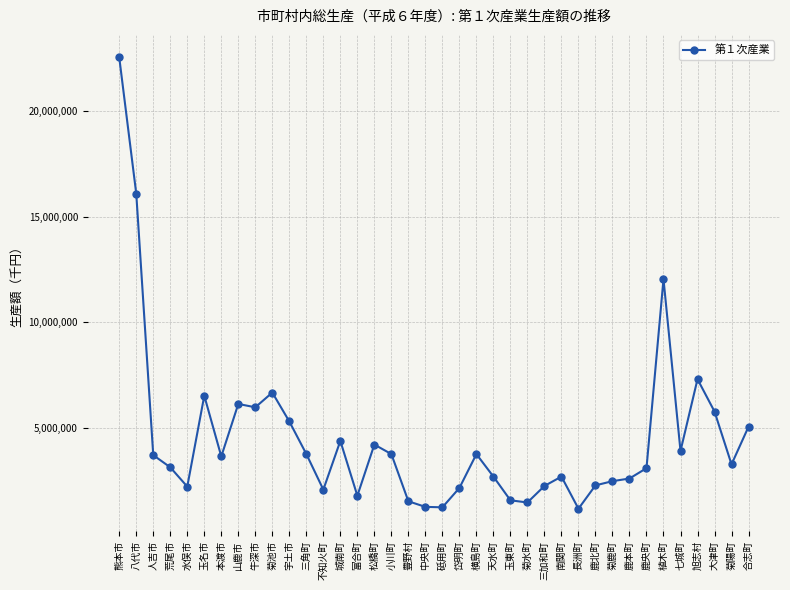

True or false: the data shows 2595500 at 松橋町.

False